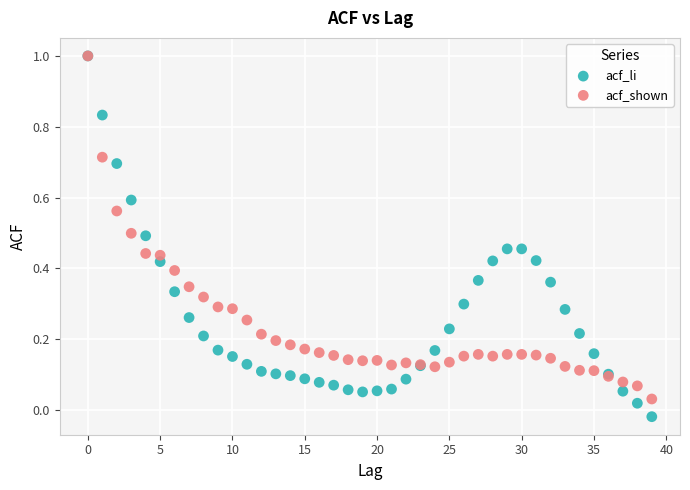

Which series contains the lowest Y value?

acf_li